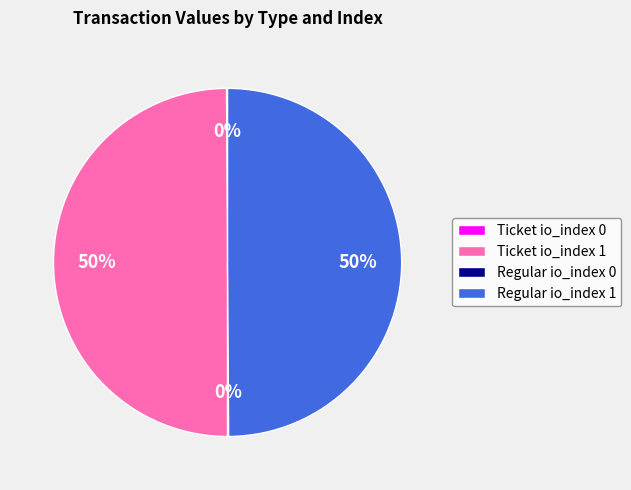

To the nearest percent, what is the difference between the largest and smallest slice percentages?

50%